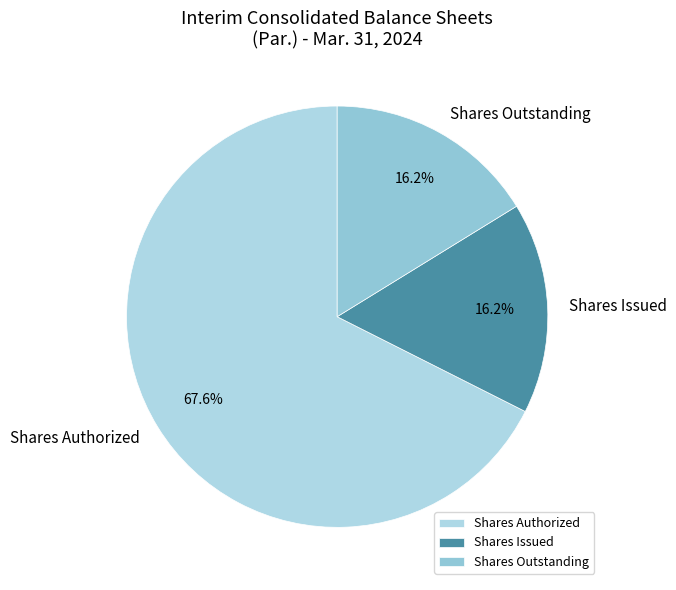

How much of the chart is everything except Shares Authorized?

32.4%